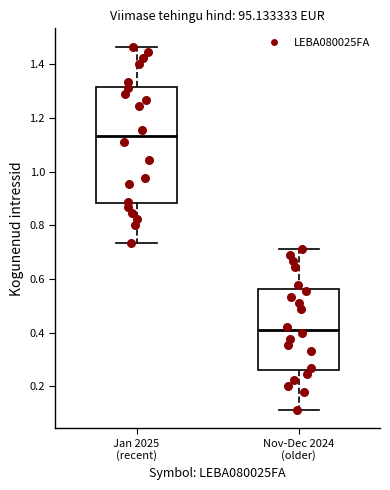

Which box is the tallest, from its lower edge to its upper edge?

Jan 2025 (recent)